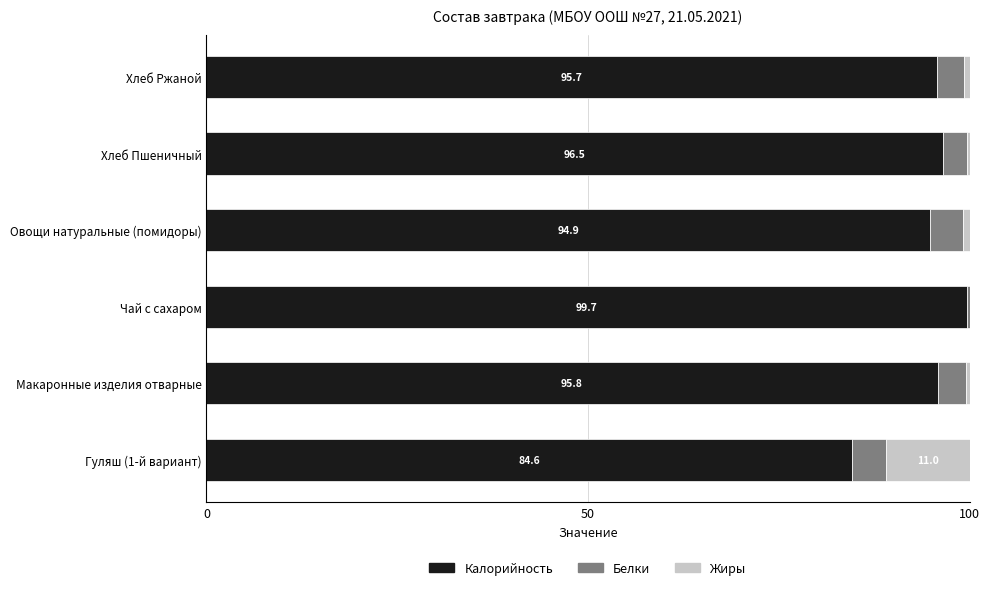

Count the number of data series in this chart.

3